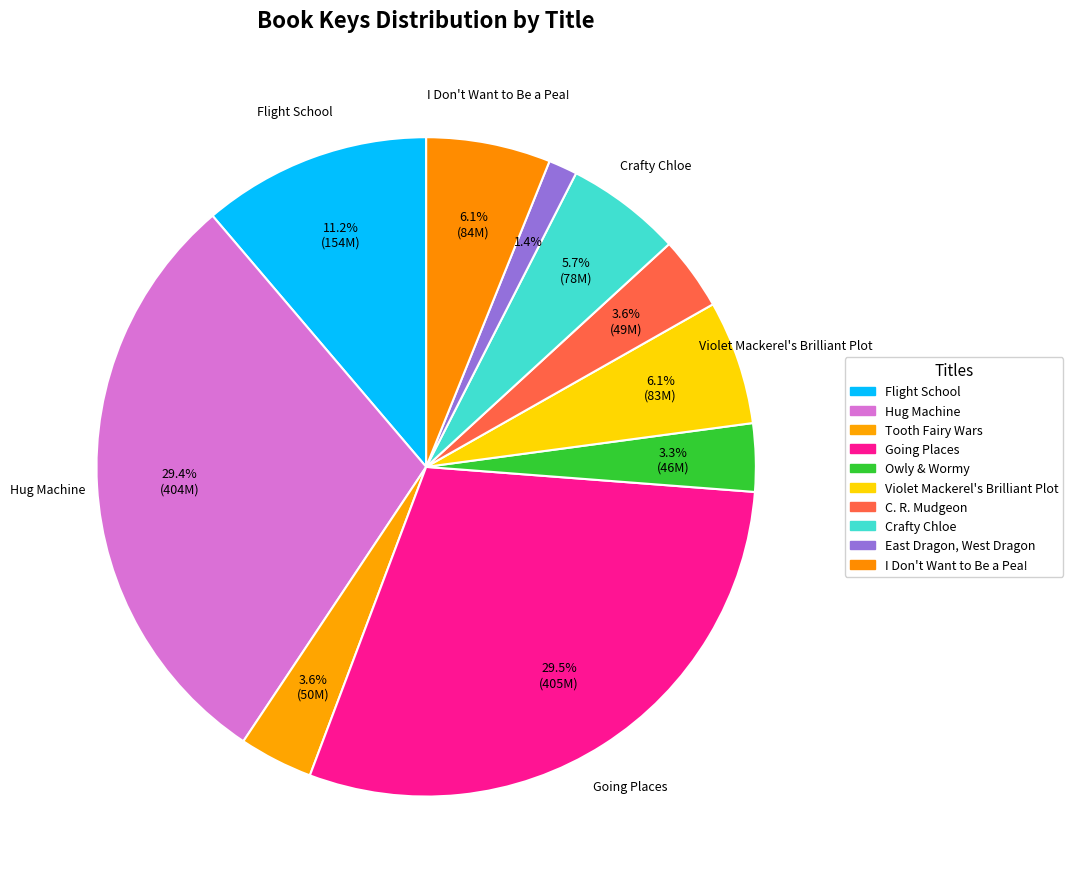

Rank the categories by value from highest to lowest.

Going Places, Hug Machine, Flight School, I Don't Want to Be a Pea!, Violet Mackerel's Brilliant Plot, Crafty Chloe, Tooth Fairy Wars, C. R. Mudgeon, Owly & Wormy, East Dragon, West Dragon